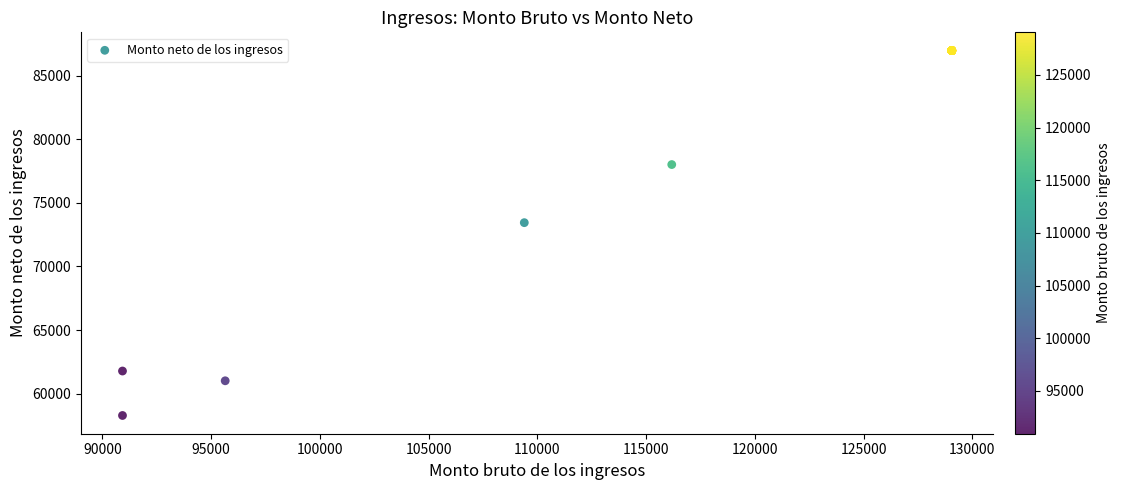

What Y value in the scatter plot is closest to 72628?

73443.5